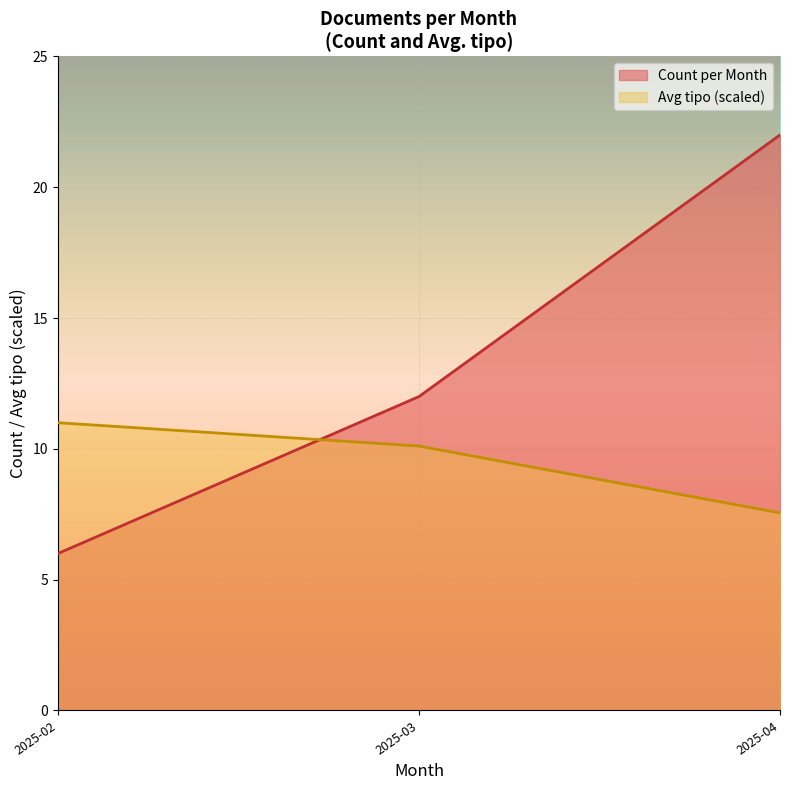

Is it true that Count per Month equals 7.0 at 2025-02?

False